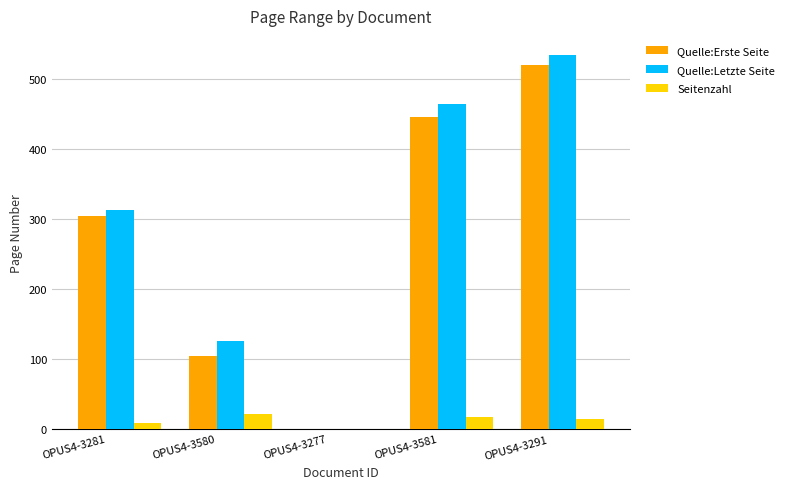

What is the sum of all Quelle:Letzte Seite values?

1438